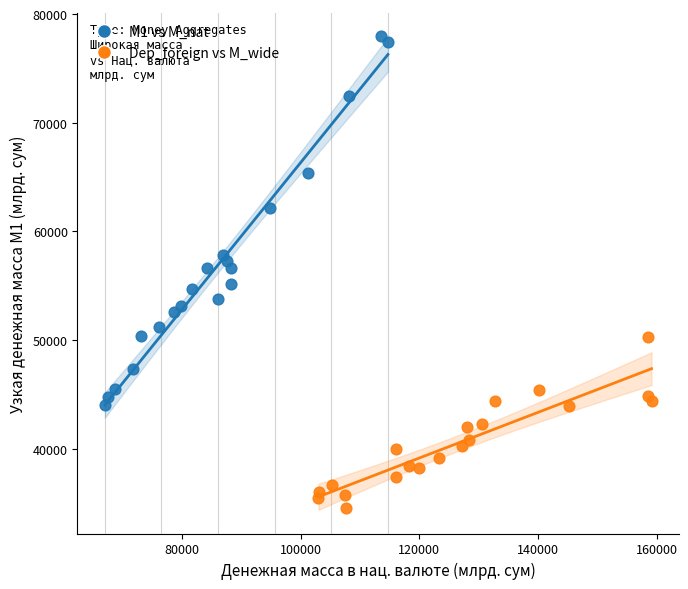

Which series reaches the maximum Y coordinate?

M1 vs M_nat